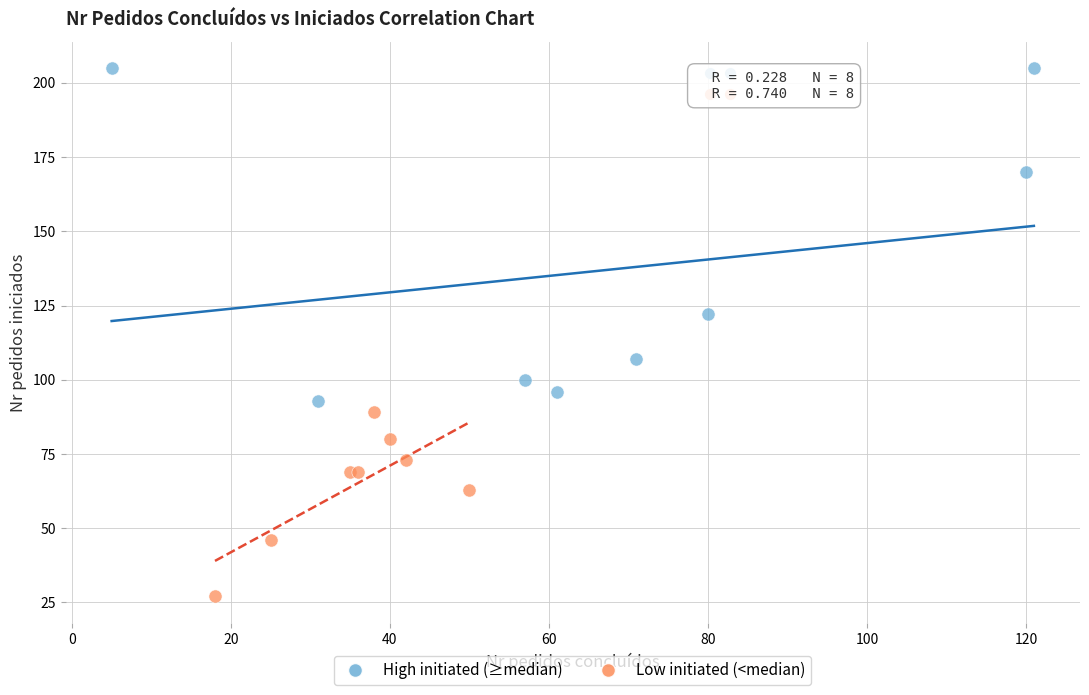

Which series reaches the maximum Y coordinate?

High initiated (≥median)